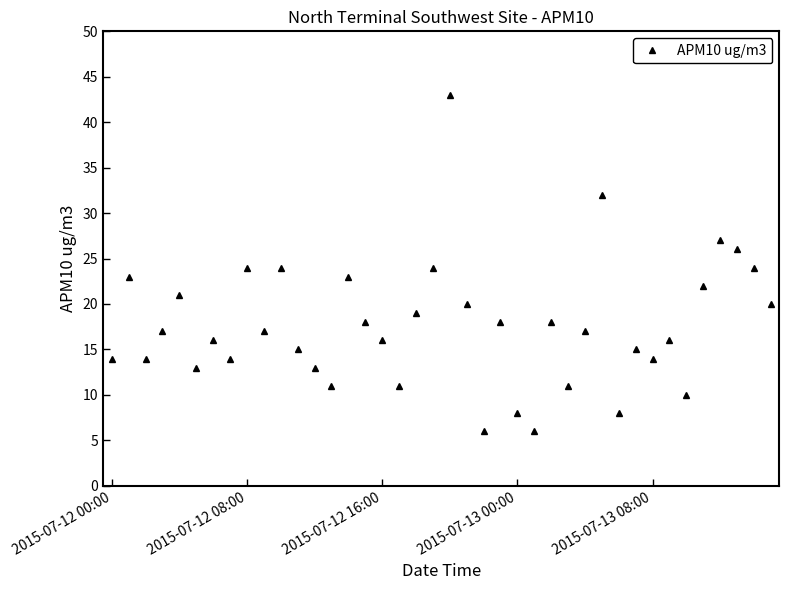

True or false: the data has more than 0 interior local peaks.

True